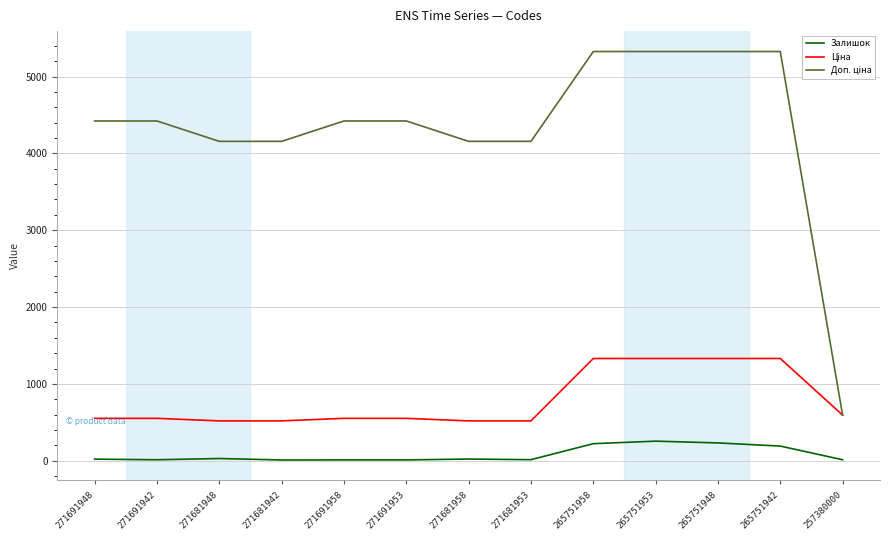

What is the greatest value displayed?

5324.9